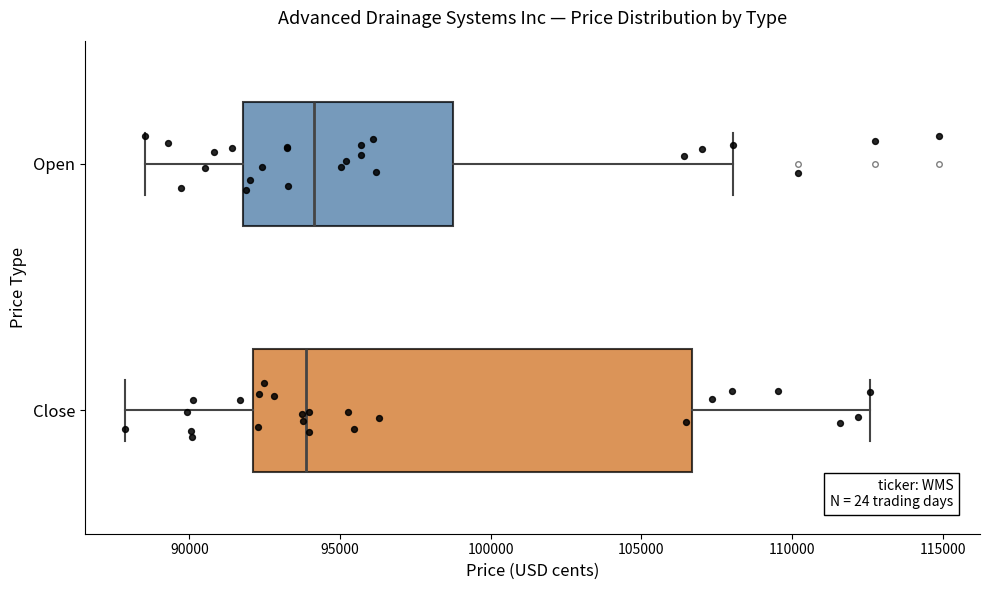

Which box is the widest, from its left edge to its right edge?

Close